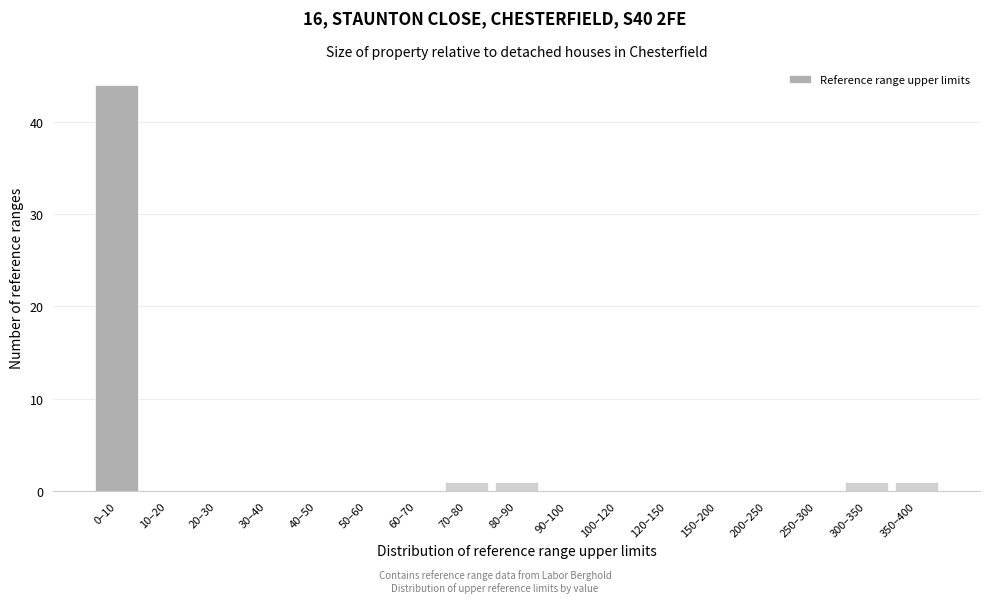

Reading left to right, list all the values displayed in this chart.

0–10=44	10–20=0	20–30=0	30–40=0	40–50=0	50–60=0	60–70=0	70–80=1	80–90=1	90–100=0	100–120=0	120–150=0	150–200=0	200–250=0	250–300=0	300–350=1	350–400=1